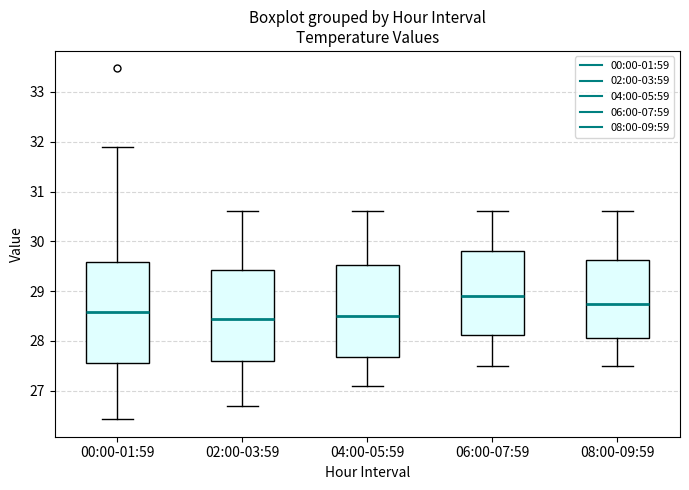

Reading left to right, transcribe this box plot: for each box, give where its median line is, the range the box spans, and where its two whiskers end, as read against the y-axis. The values are not printed on the chart, so give them approximately, as read against the axis.

00:00-01:59: median 28.6, box 27.6 to 29.6, whiskers 26.4 to 31.9
02:00-03:59: median 28.5, box 27.6 to 29.4, whiskers 26.7 to 30.6
04:00-05:59: median 28.5, box 27.7 to 29.5, whiskers 27.1 to 30.6
06:00-07:59: median 28.9, box 28.1 to 29.8, whiskers 27.5 to 30.6
08:00-09:59: median 28.8, box 28.1 to 29.6, whiskers 27.5 to 30.6